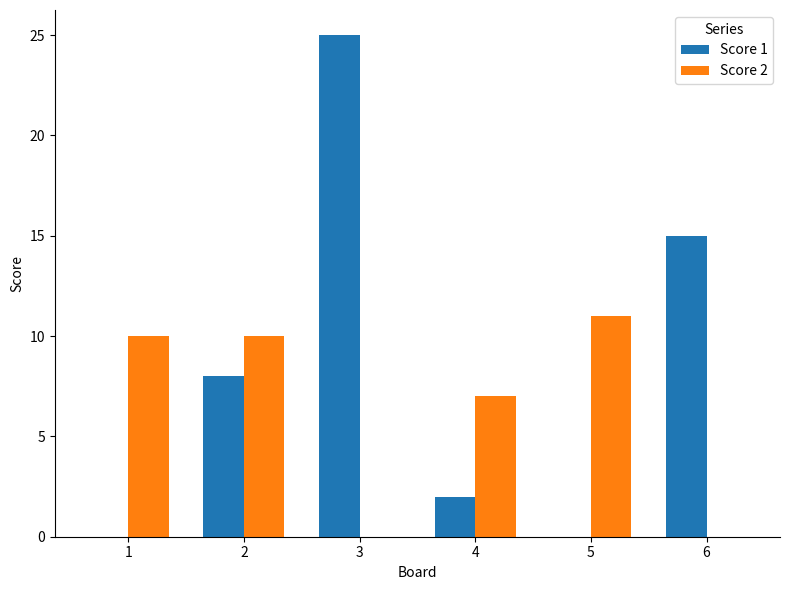

Is the value of Score 2 at 4 greater than the value of Score 1 at 6?

No